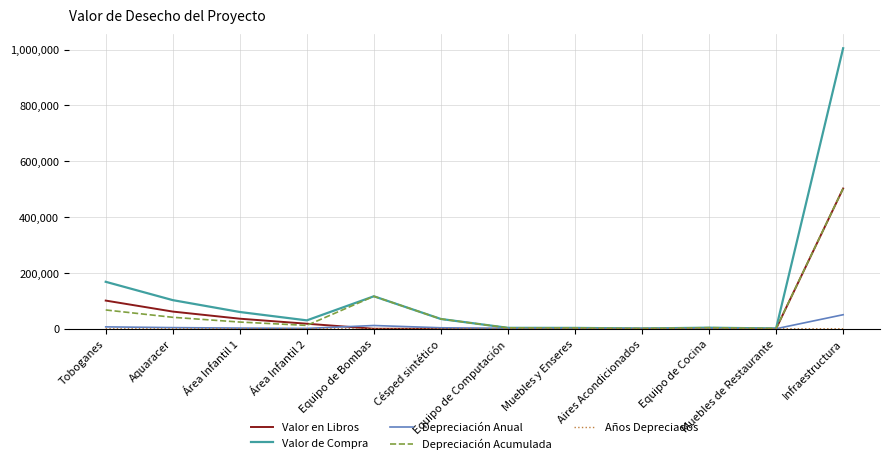

At which label does Depreciación Acumulada first exceed 24000?

Toboganes